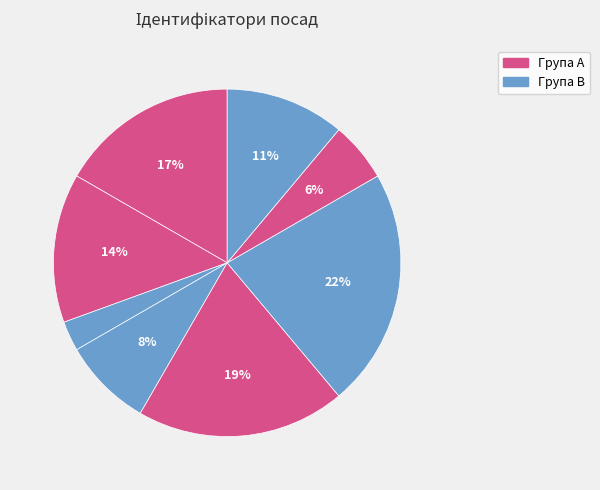

How many segments does this pie chart have?

8